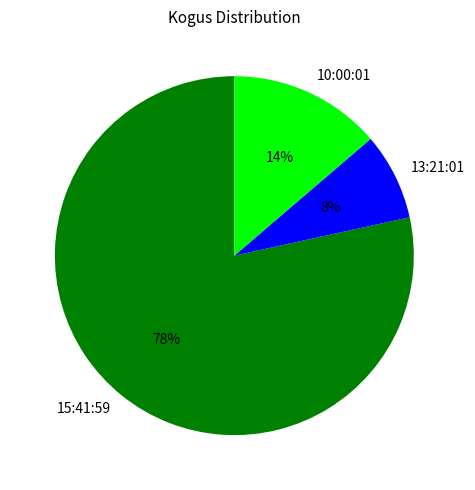

Which slice is the largest?

15:41:59